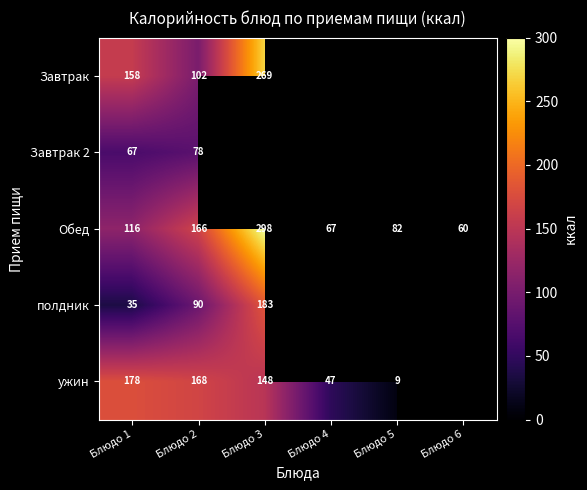

What is the difference between the Завтрак values at Блюдо 2 and Блюдо 1?

56.0